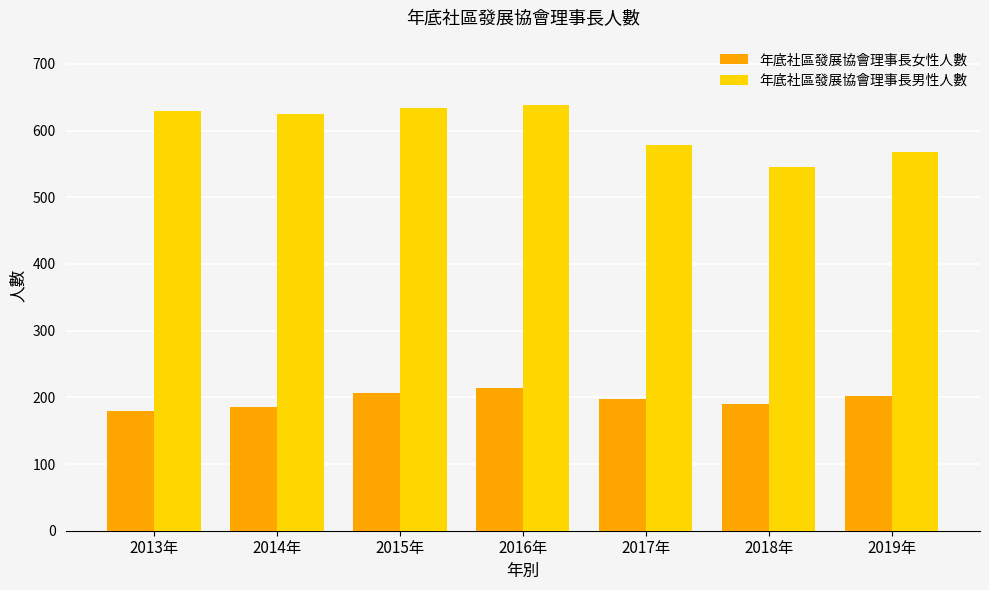

Reading right to left, list all the values displayed in this chart.

年底社區發展協會理事長女性人數: 202	190	197	214	207	186	179
年底社區發展協會理事長男性人數: 568	546	578	639	634	625	630